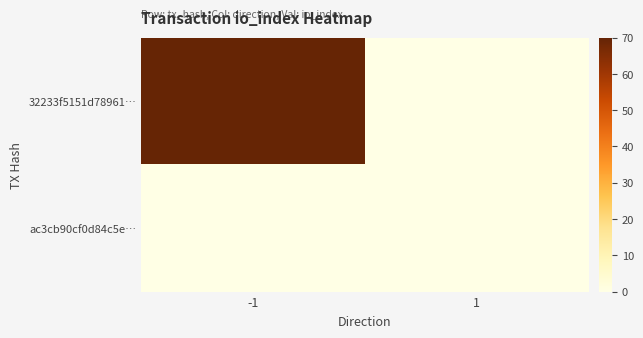

Which category has the highest value across all series?

-1